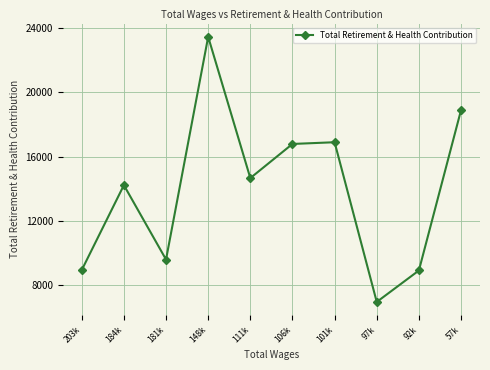

True or false: the data shows 14667 at 111k.

True